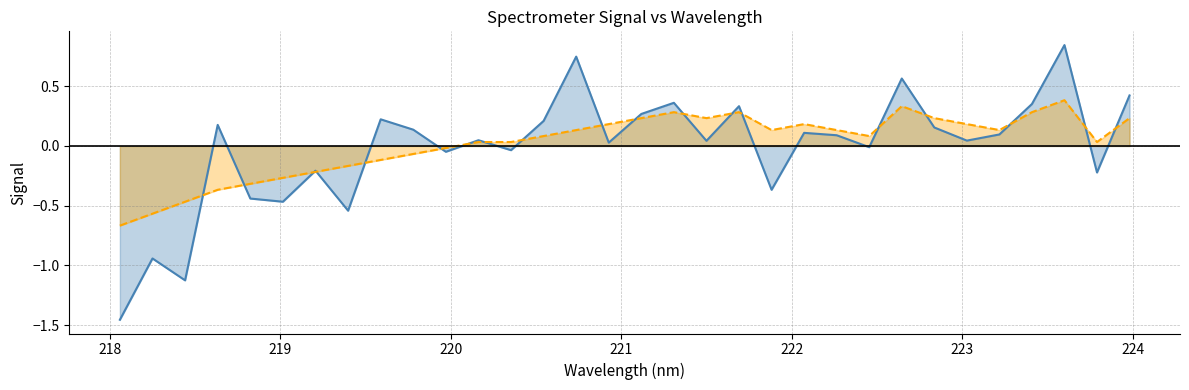

Where do Spectral Signal and Smoothed Baseline first cross each other?

218.442 and 218.6332